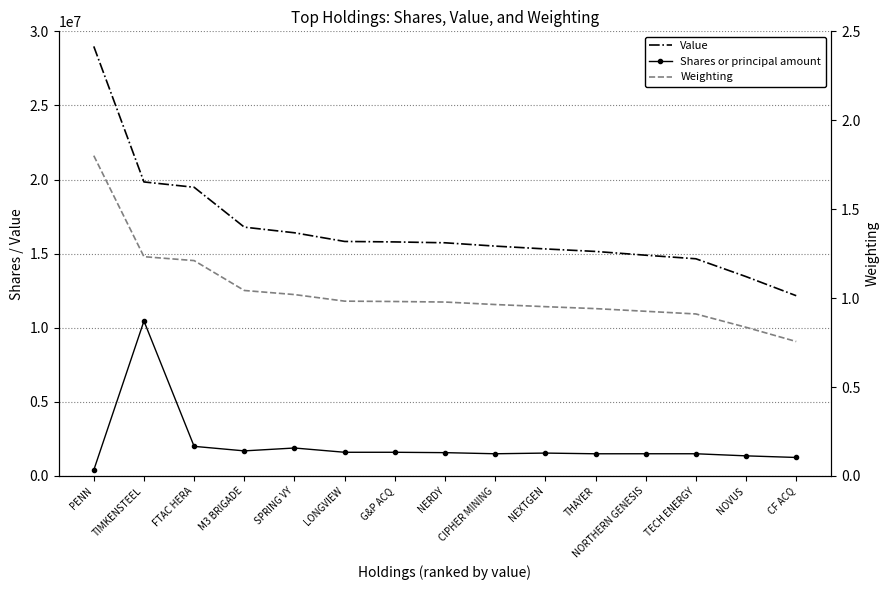

What is the minimum value for Shares or principal amount?

400000.0